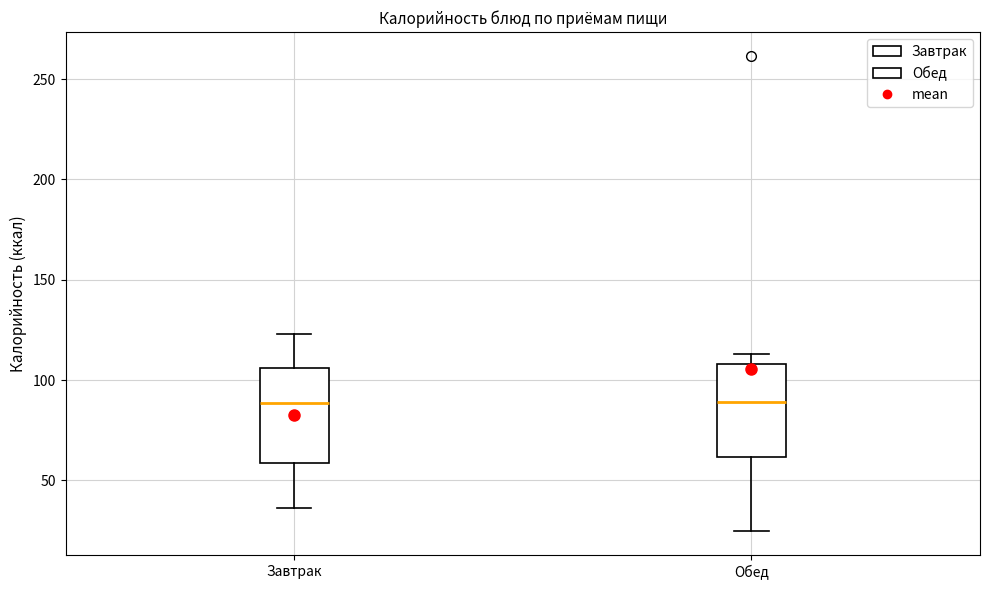

Reading left to right, read every box against the y-axis: the position of its median line, the range the box covers, and the ends of its whiskers. The values are not printed on the chart, so give them approximately, as read against the axis.

Завтрак: median 90, box 60 to 105, whiskers 35 to 125
Обед: median 90, box 60 to 110, whiskers 25 to 115